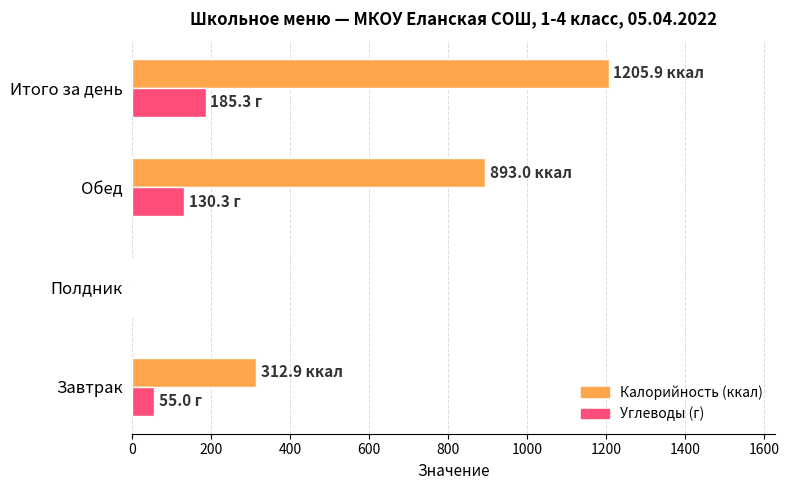

What is the greatest value displayed?

1205.9